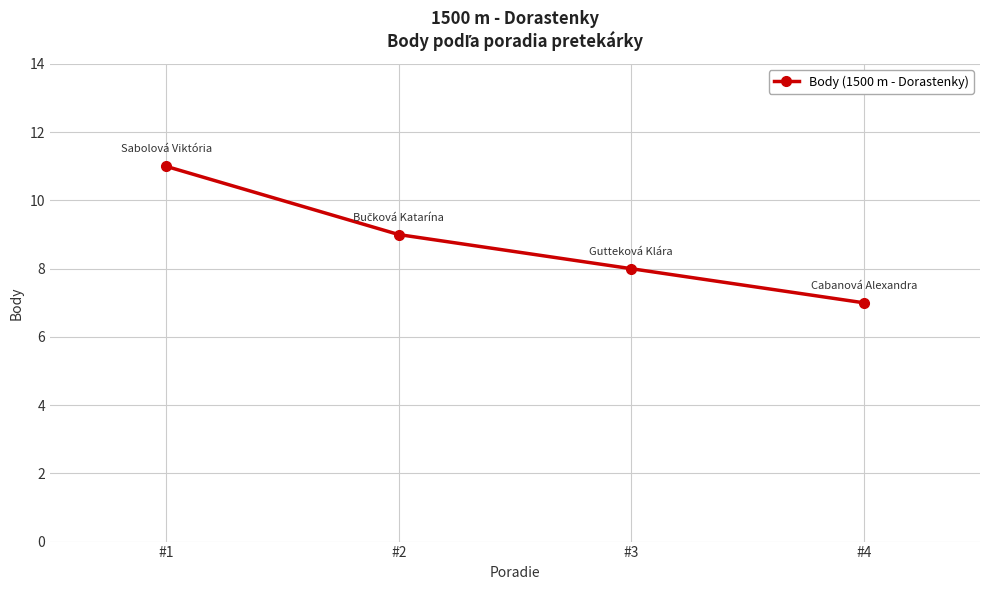

Reading left to right, transcribe all the data shown in this chart.

#1=11	#2=9	#3=8	#4=7